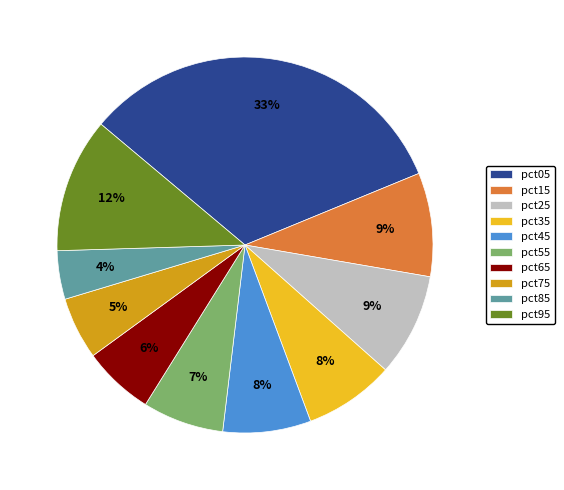

Is the sum of pct95 and pct15 greater than half?

No